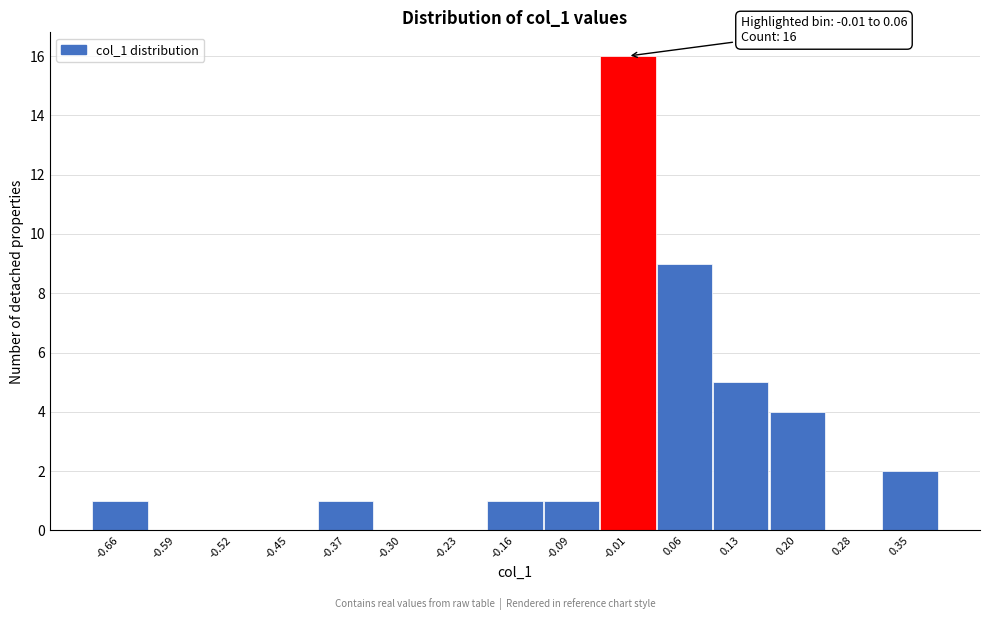

Reading right to left, list all the values displayed in this chart.

0.35=2	0.28=0	0.20=4	0.13=5	0.06=9	-0.01=16	-0.09=1	-0.16=1	-0.23=0	-0.30=0	-0.37=1	-0.45=0	-0.52=0	-0.59=0	-0.66=1